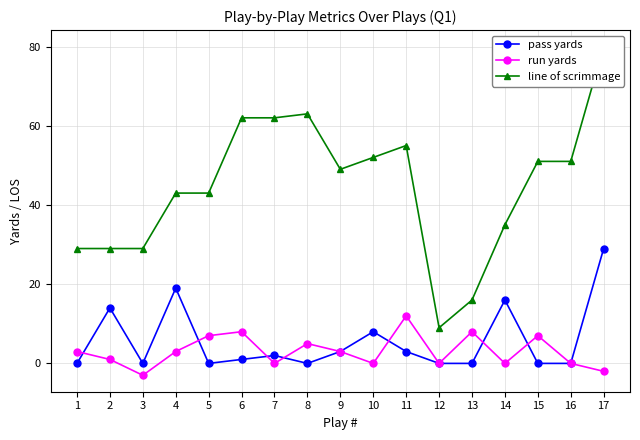

What is the value of the line of scrimmage point at the 5th from the left?

43